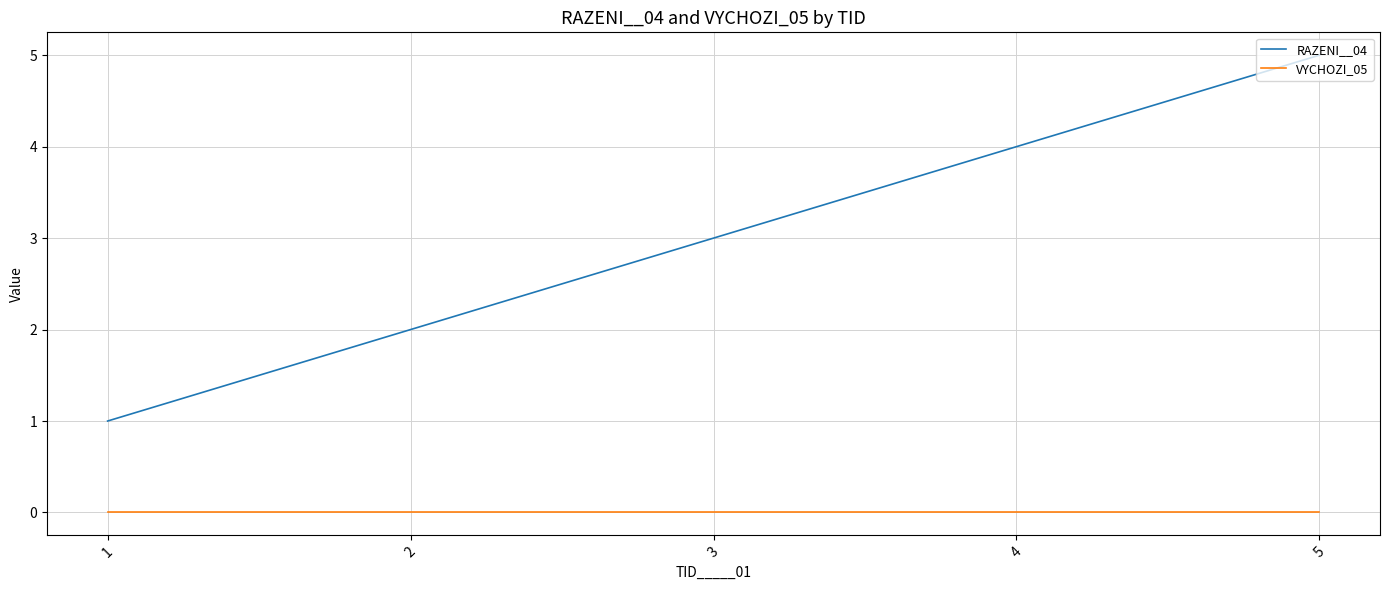

List the series in order of their overall mean, highest first.

RAZENI__04, VYCHOZI_05